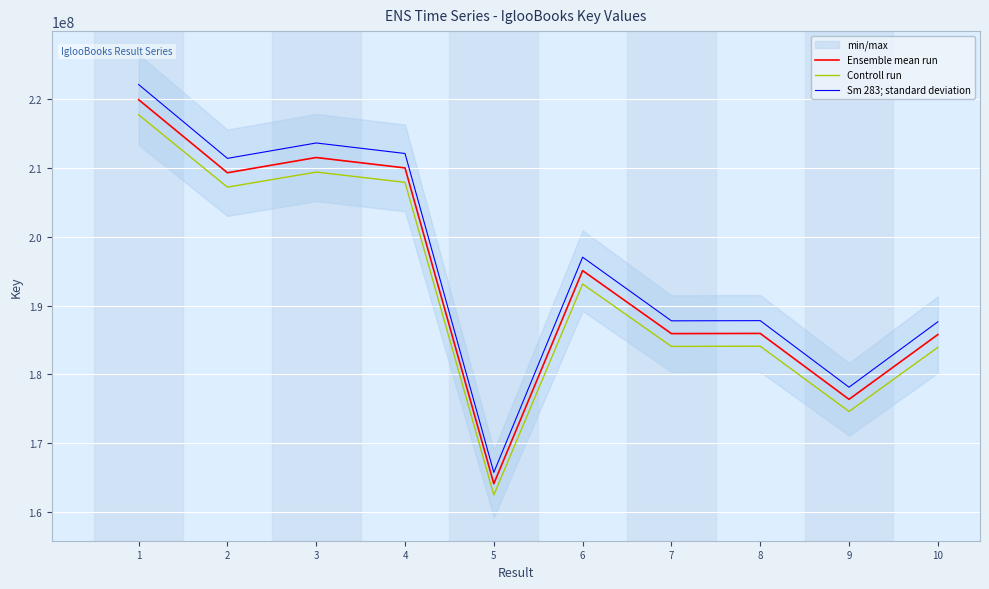

At which category does Controll run reach its first local valley?

2